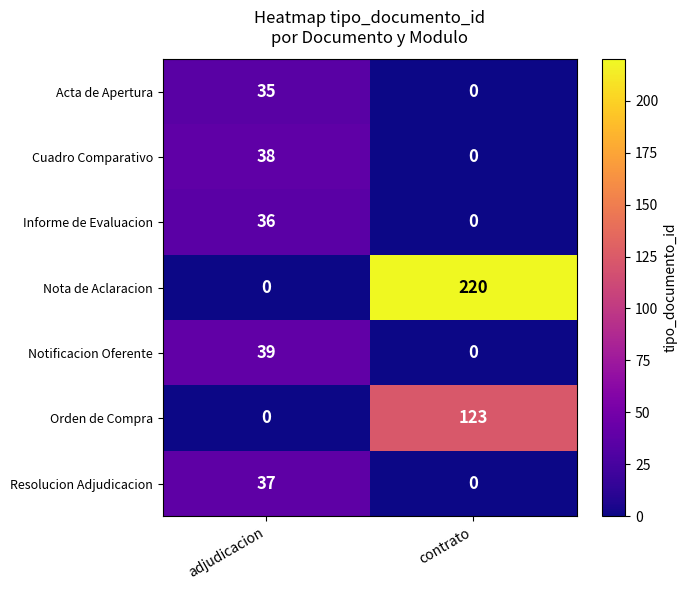

Which category has the highest value in the Informe de Evaluacion series?

adjudicacion